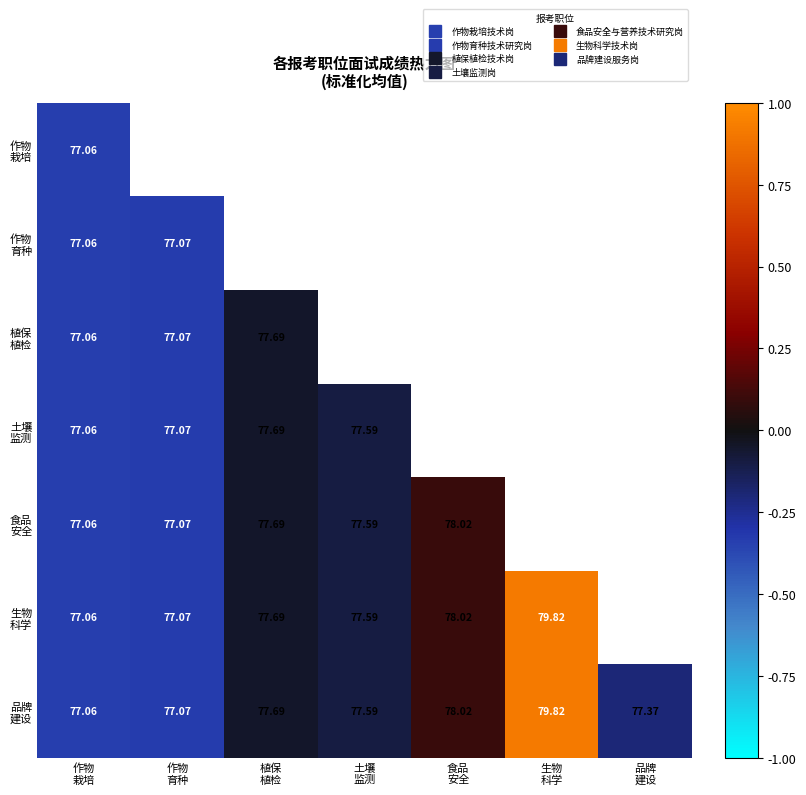

Where is 生物 科学 nearest to the value 0?

植保 植检